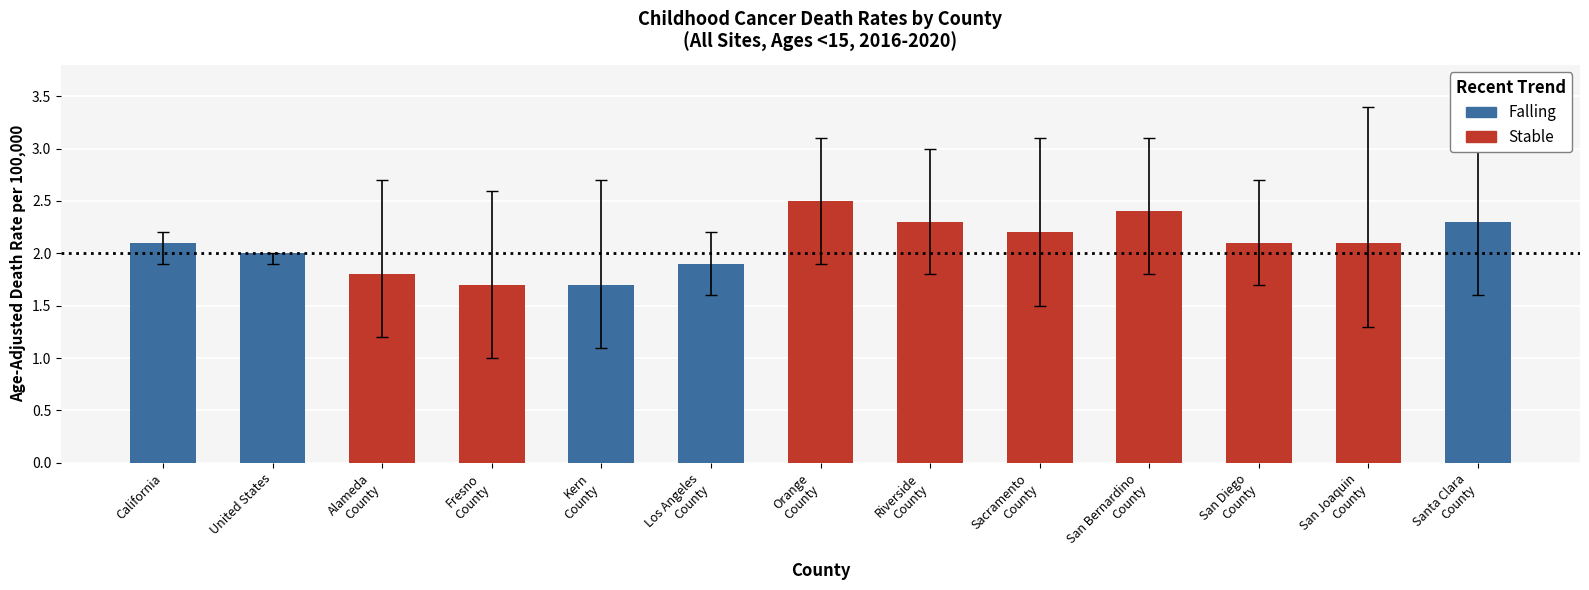

Which category has the lowest value across all series?

Fresno County